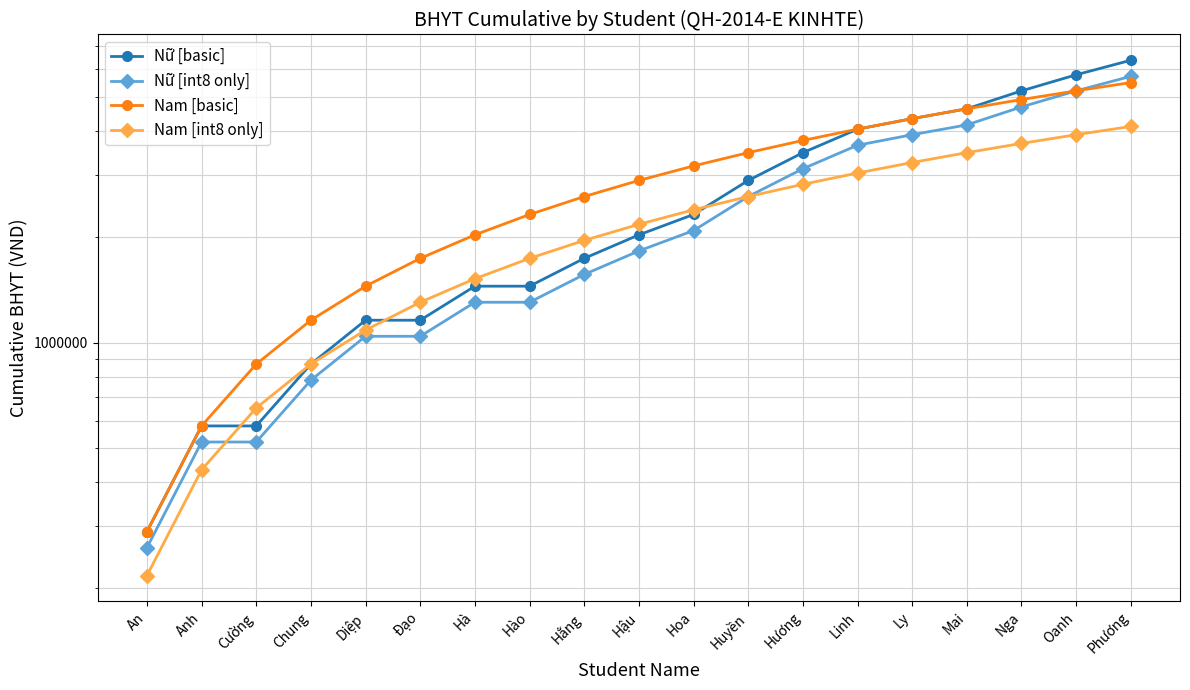

At Hằng, list the series in order from smallest to largest.

Nữ [int8 only], Nữ [basic], Nam [int8 only], Nam [basic]